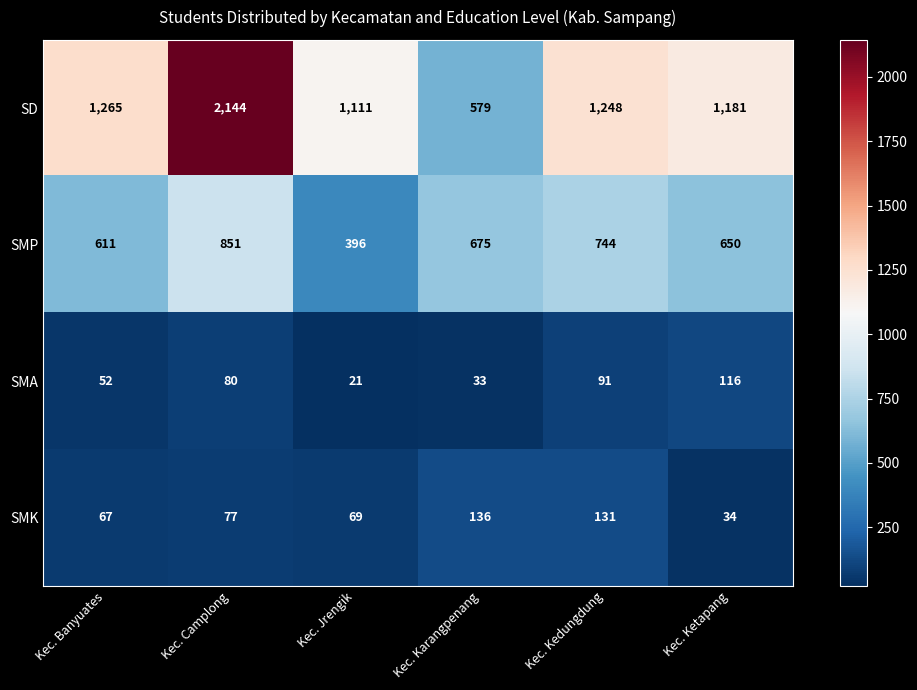

Reading left to right, extract all data points from this chart.

SD: 1265	2144	1111	579	1248	1181
SMP: 611	851	396	675	744	650
SMA: 52	80	21	33	91	116
SMK: 67	77	69	136	131	34